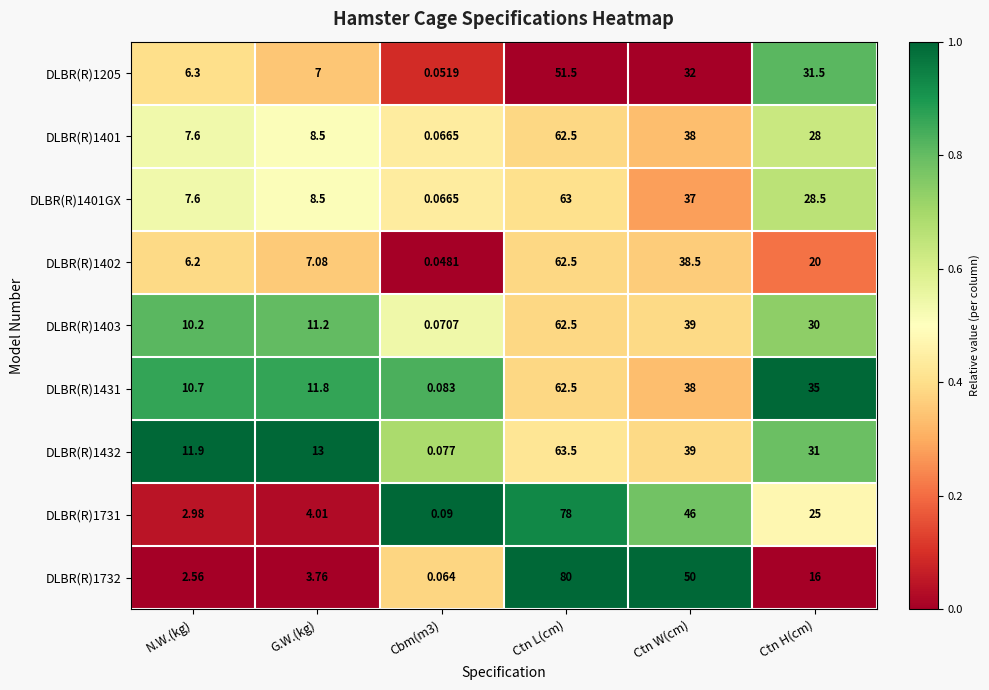

At which category is the sum across all series the highest?

Ctn L(cm)